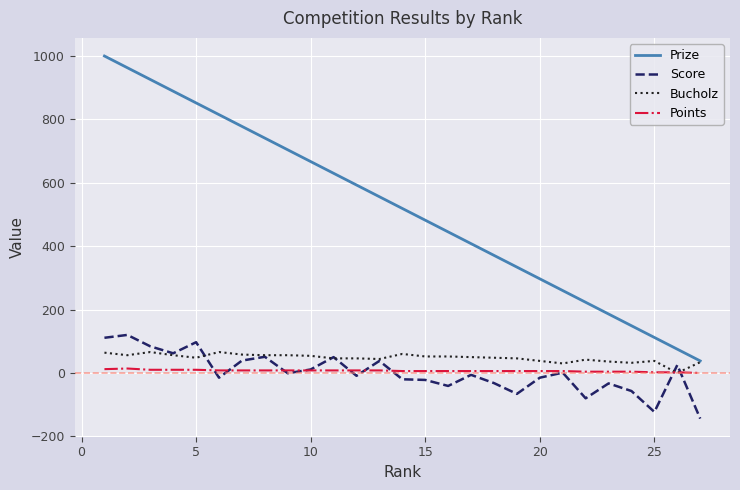

Which series has the largest total across all categories?

Prize